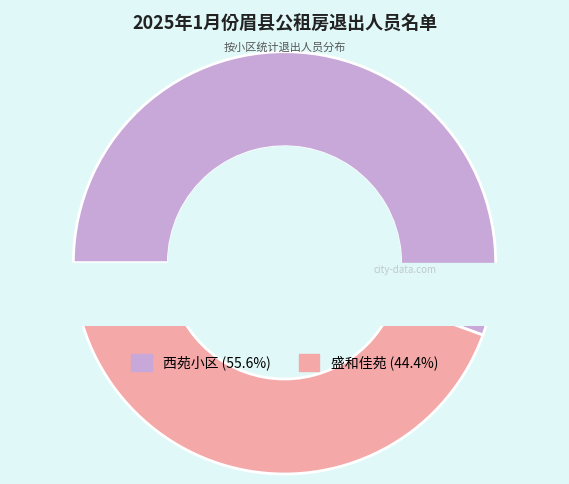

True or false: 盛和佳苑 accounts for 54% of the total.

False